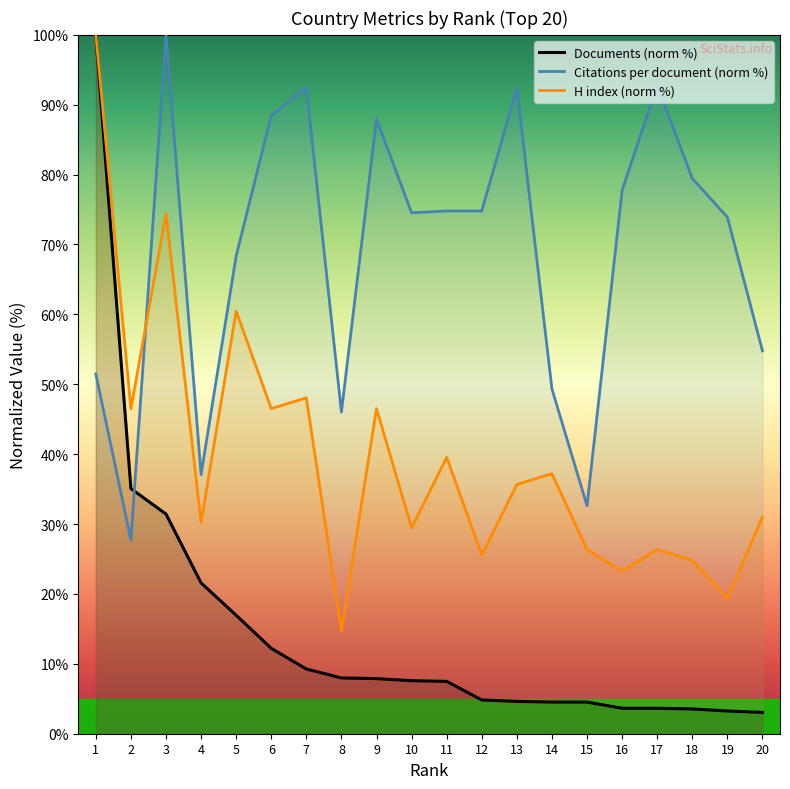

Reading left to right, extract all data points from this chart.

Documents: 100.0	35.1	31.4	21.6	16.9	12.2	9.3	8.0	7.9	7.6	7.5	4.8	4.6	4.5	4.5	3.6	3.6	3.5	3.3	3.1
Citations per document: 51.5	27.7	100.0	37.1	68.4	88.5	92.5	46.0	87.9	74.5	74.8	74.8	92.4	49.3	32.6	77.7	92.8	79.4	73.9	54.8
H index: 100.0	46.5	74.4	30.2	60.5	46.5	48.1	14.7	46.5	29.5	39.5	25.6	35.7	37.2	26.4	23.3	26.4	24.8	19.4	31.0